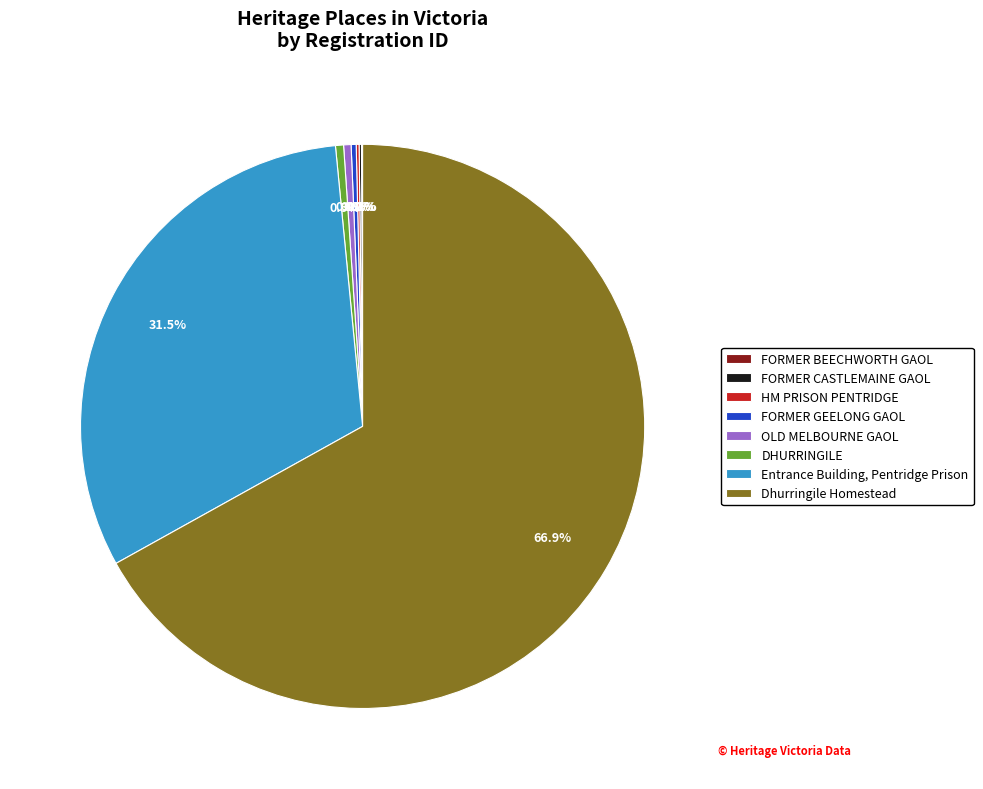

What is the largest slice in the pie chart?

Dhurringile Homestead